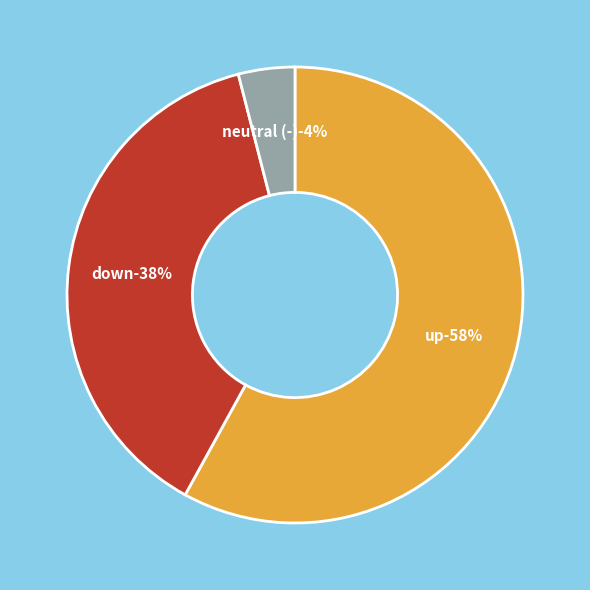

To the nearest percent, what percentage of the pie is -?

4%